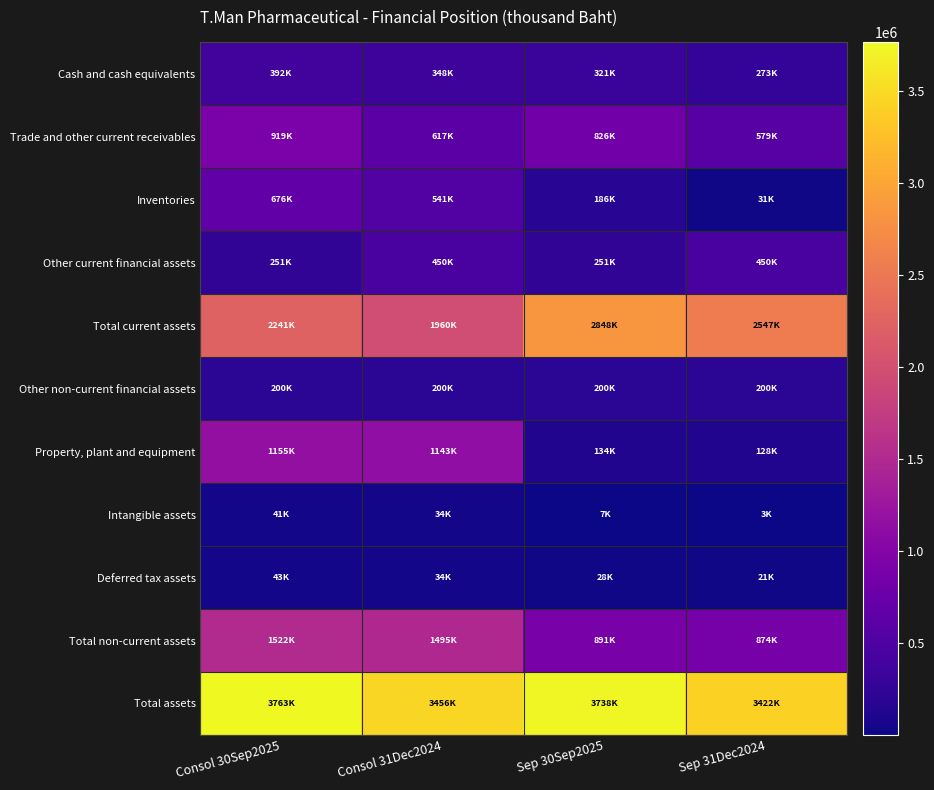

What is the difference between the highest and lowest values at Sep 30Sep2025?

3731262